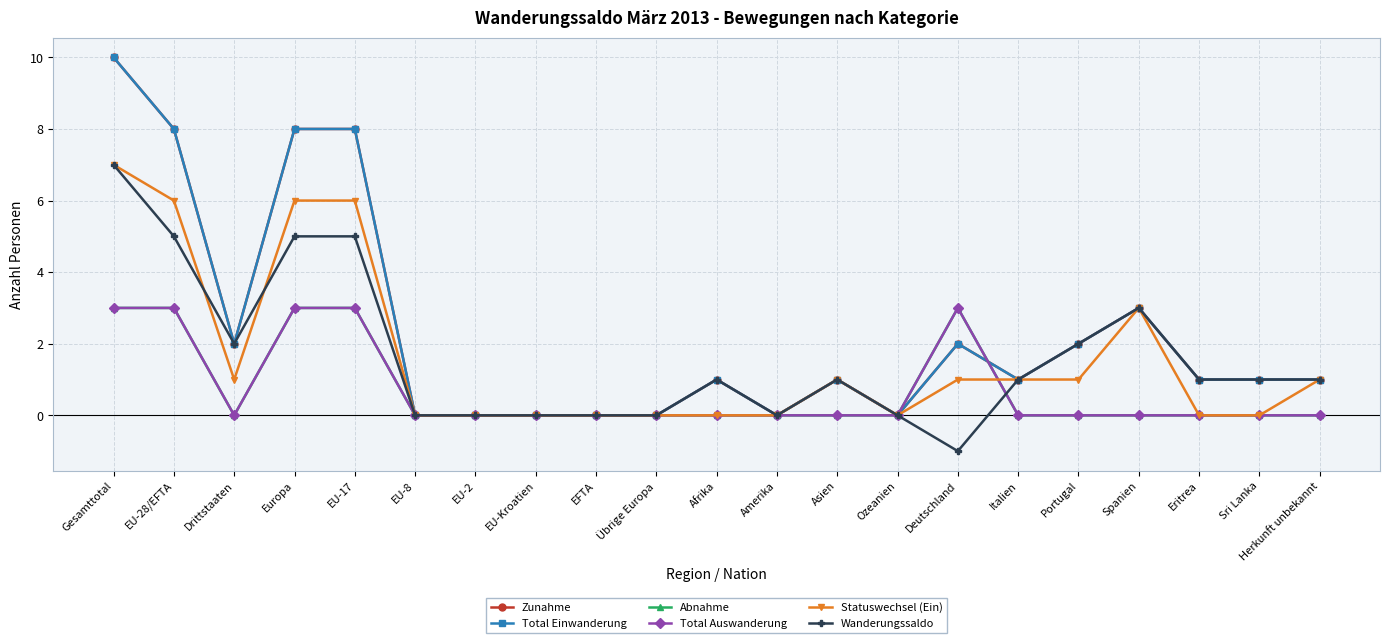

Is this an area chart (filled region under the line)?

No